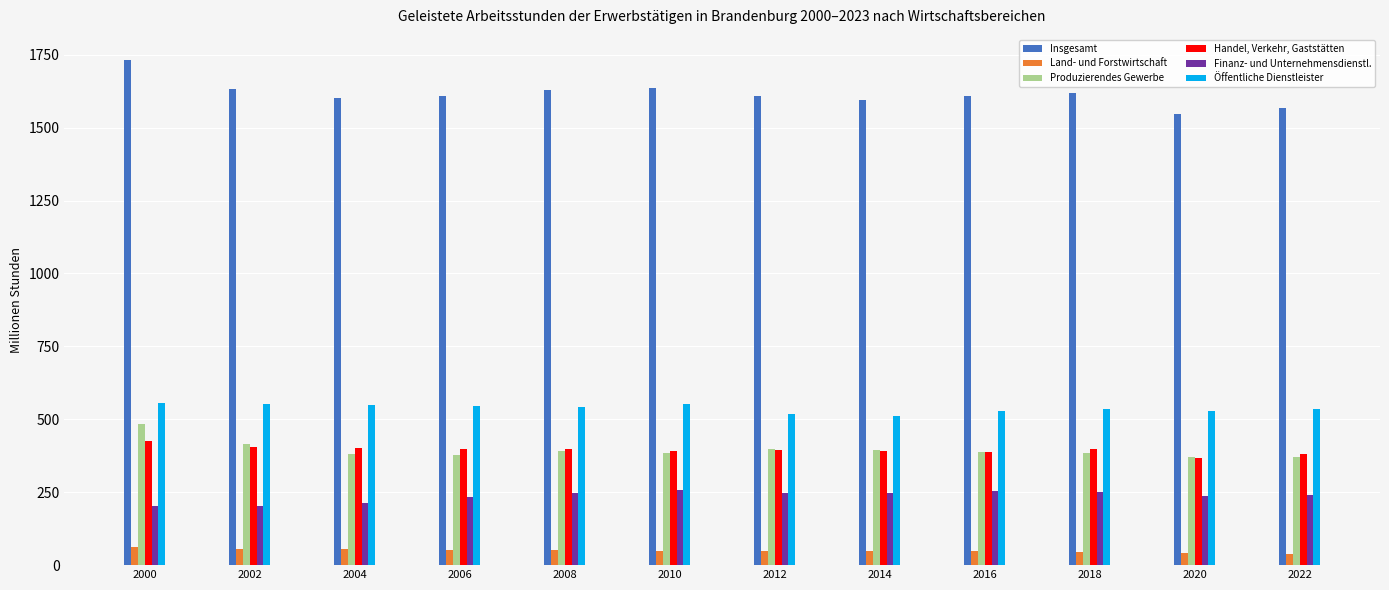

At how many categories does at least one series exceed 906?

12